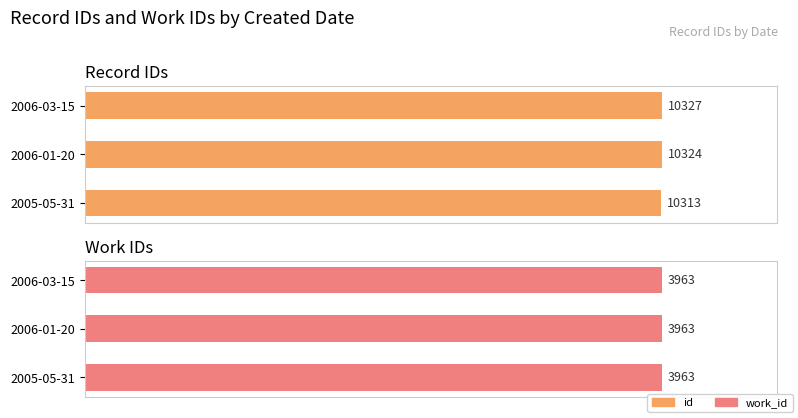

The id series shows 66.4 at 2006-03-15. True or false?

False